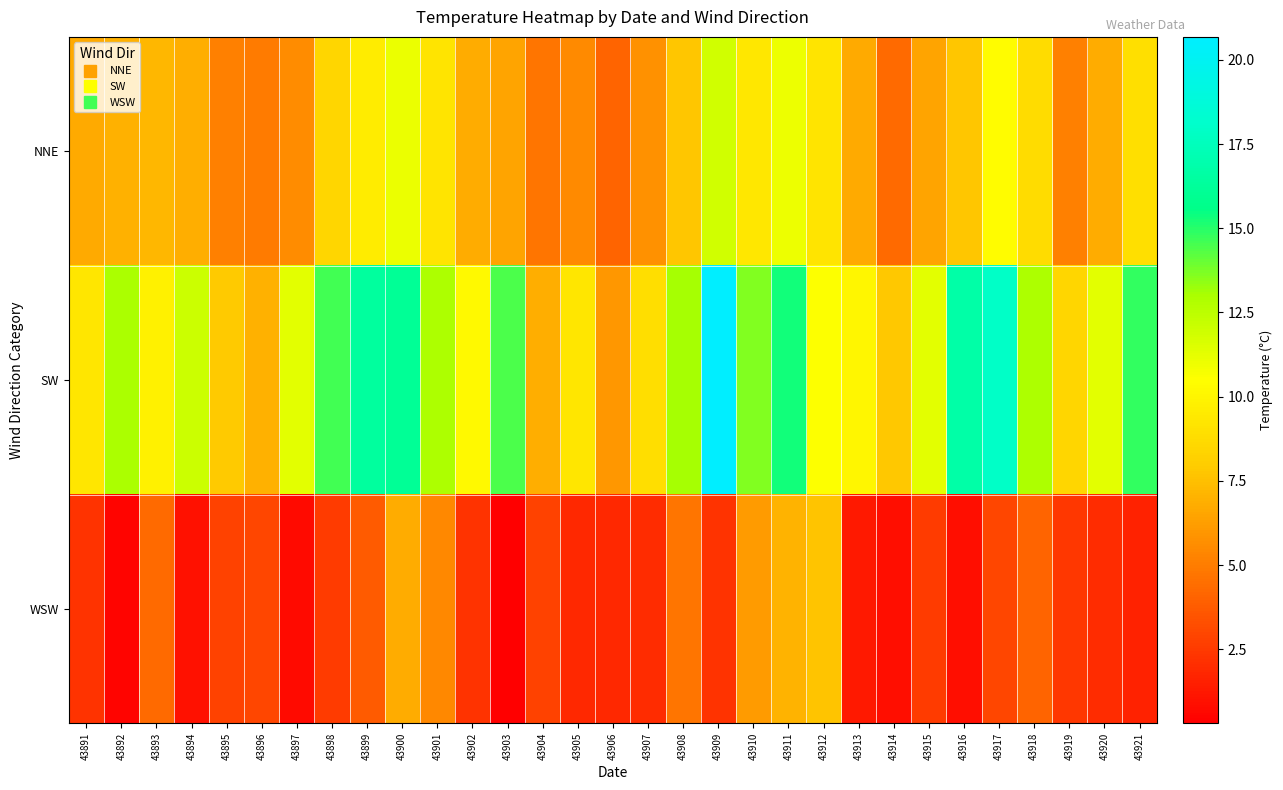

What is the greatest value displayed?

20.7